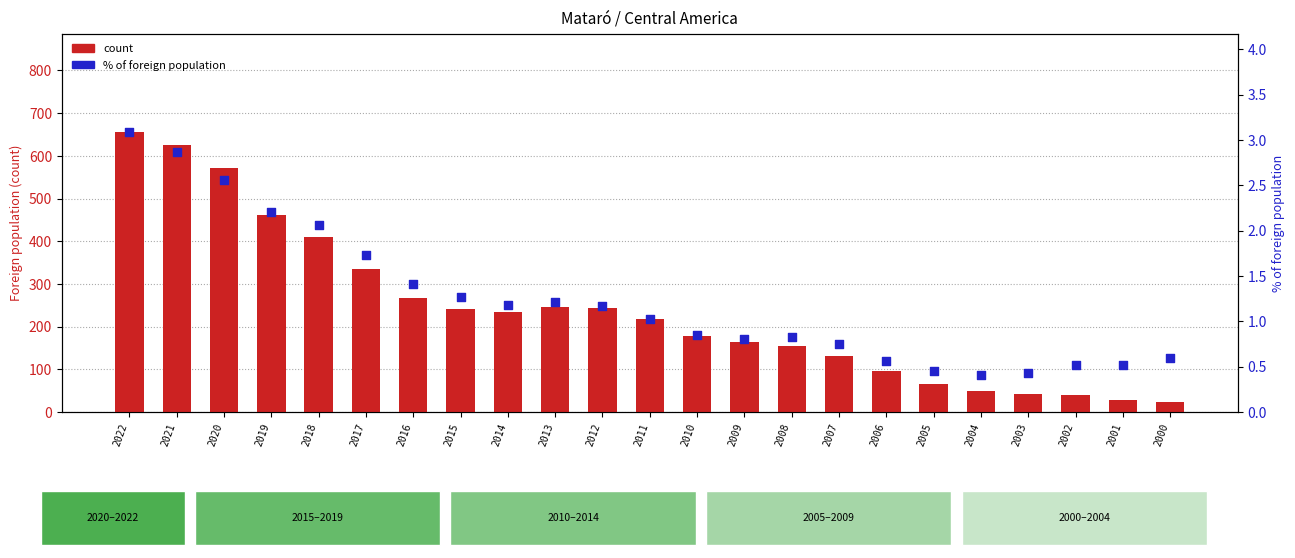

Which series reaches the minimum Y coordinate?

% of foreign population